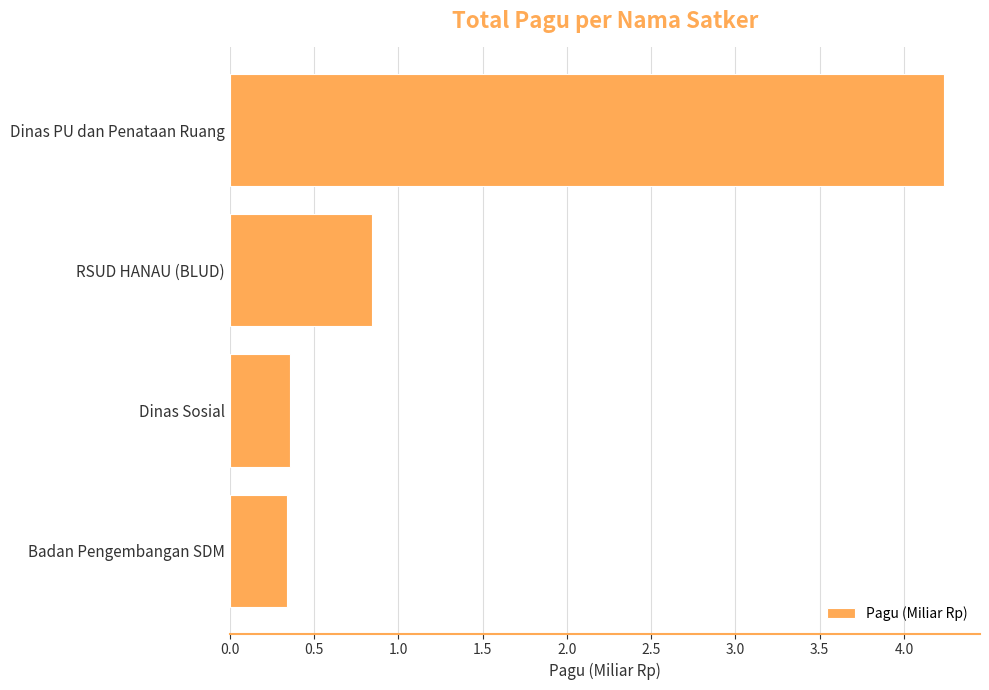

What is the approximate value at Dinas PU dan Penataan Ruang?

4.2